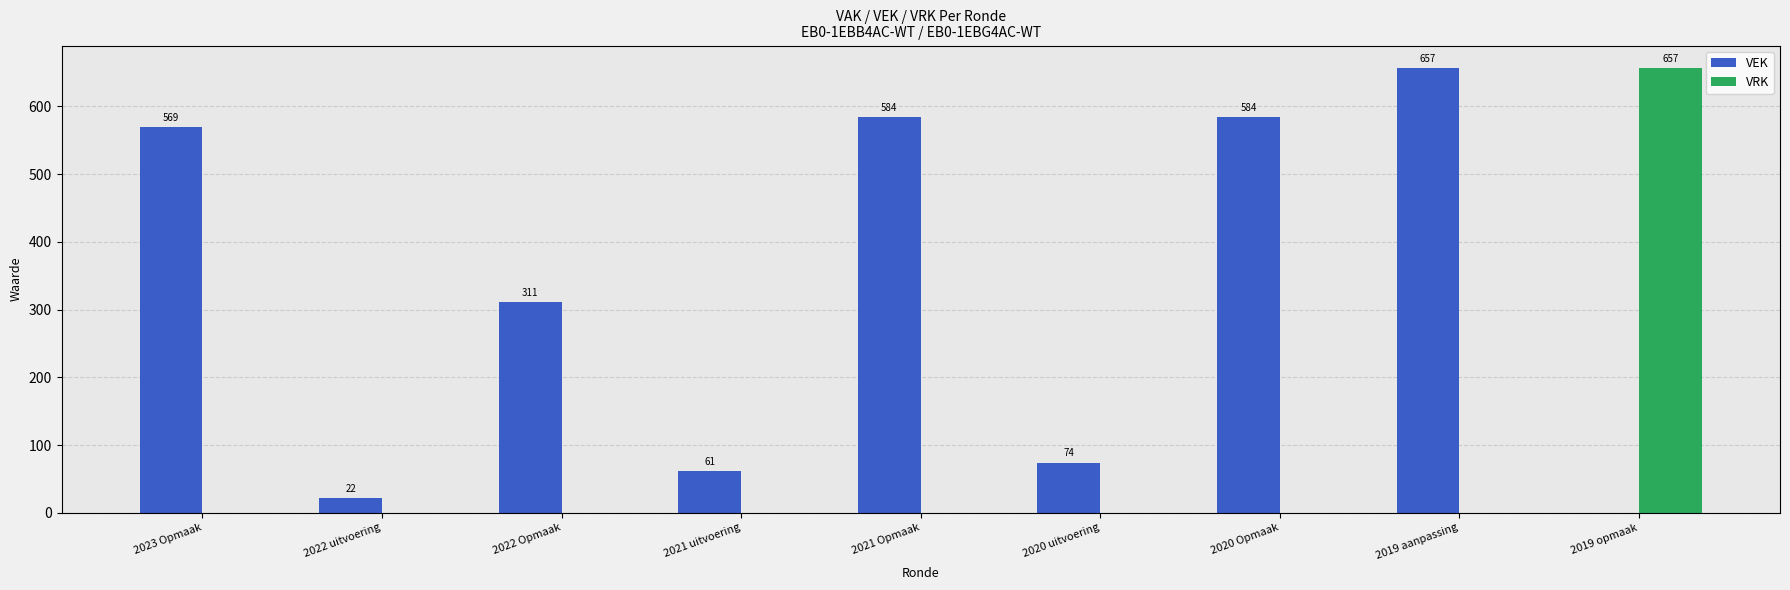

What is the sum of all VRK values?

657